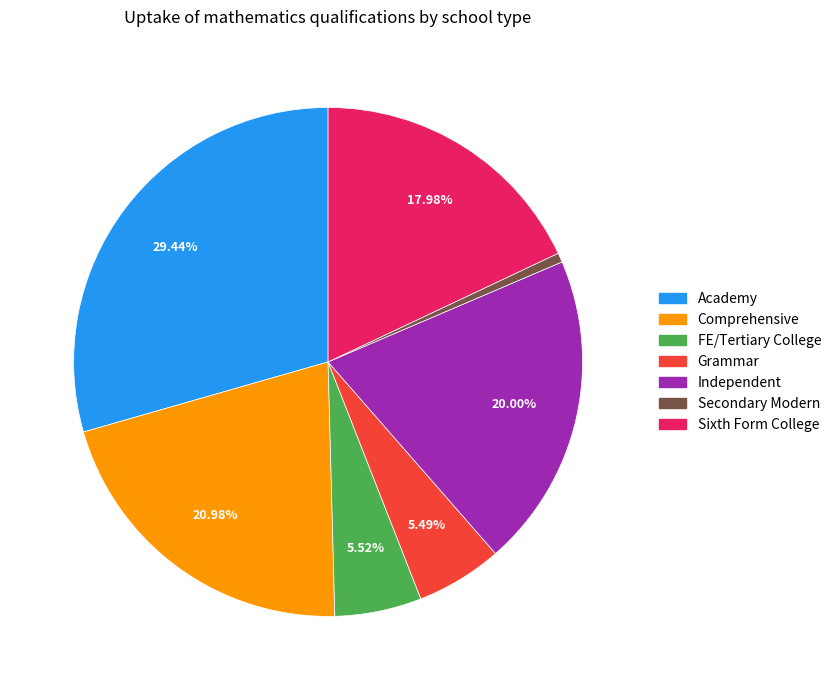

Is there a majority slice in this chart?

No